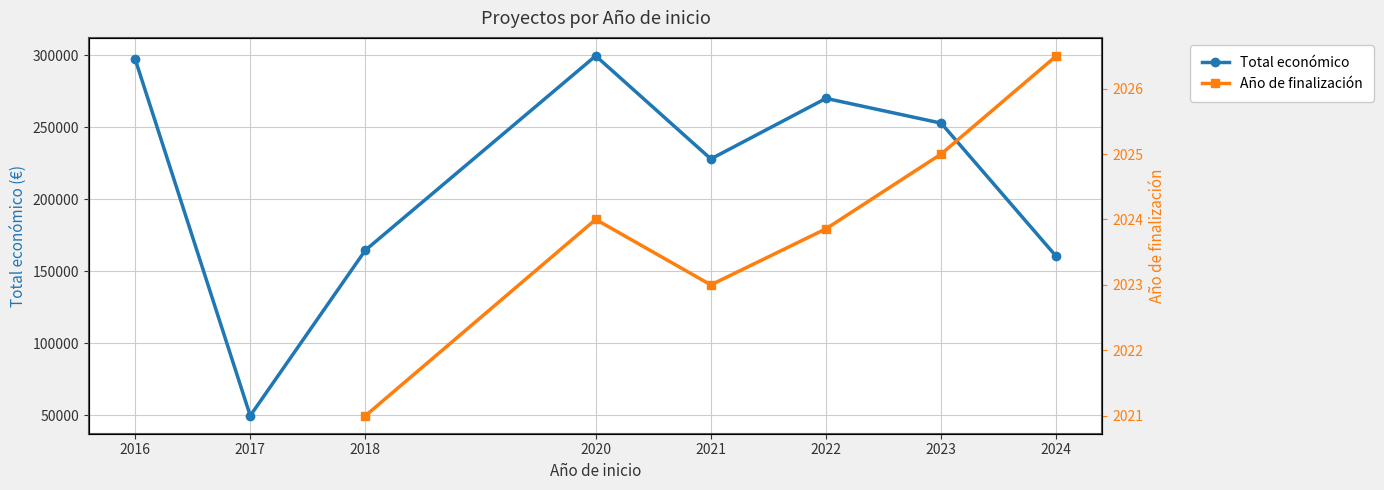

What is the value of the Total económico point at the 2nd from the left?

49495.0